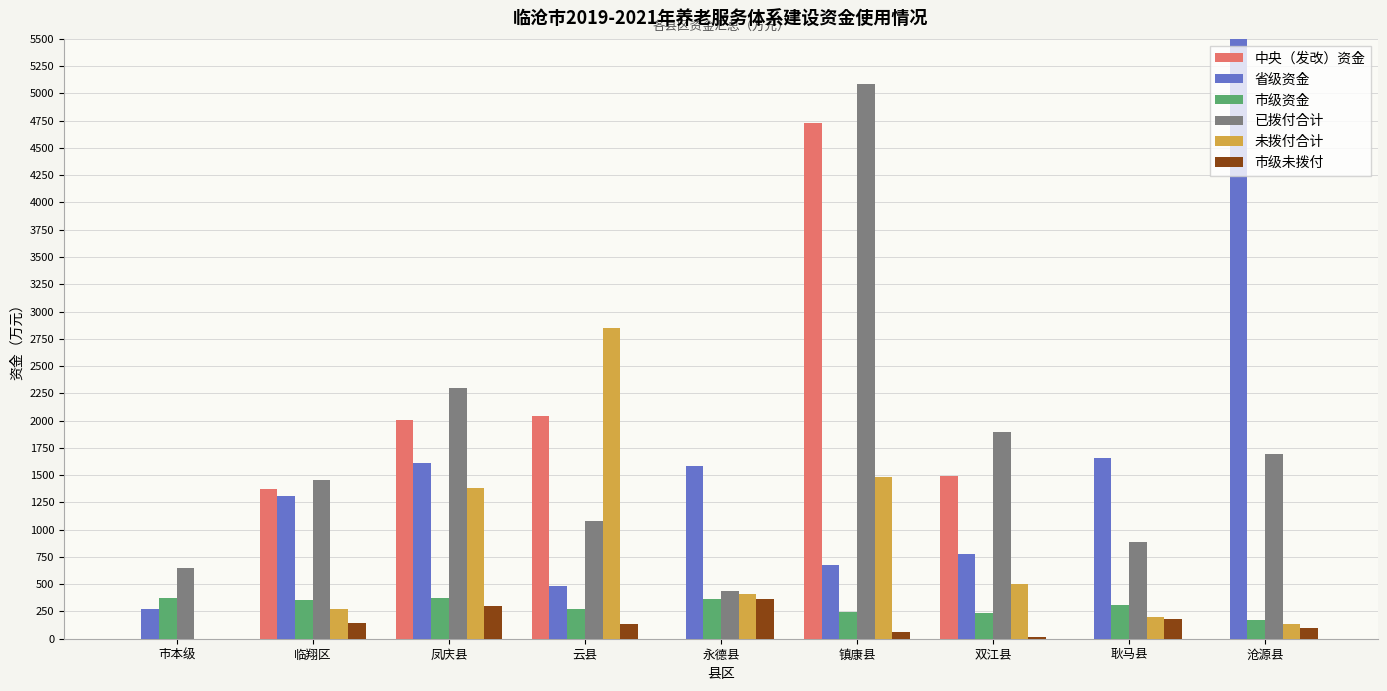

What is the value of the 省级资金 bar at the 3rd from the left?

1609.7